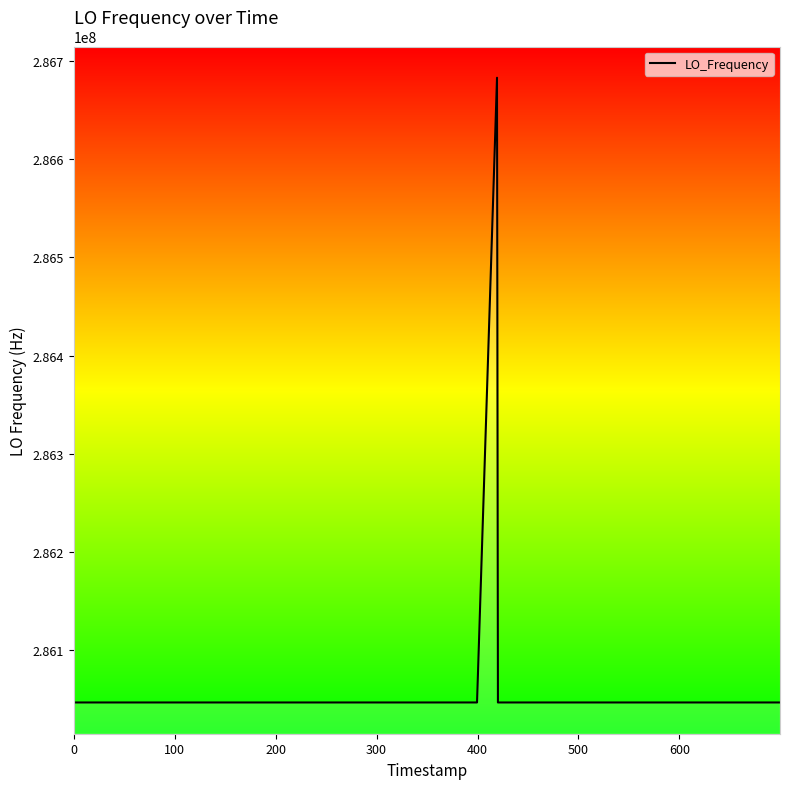

How many lines are shown in the chart?

1